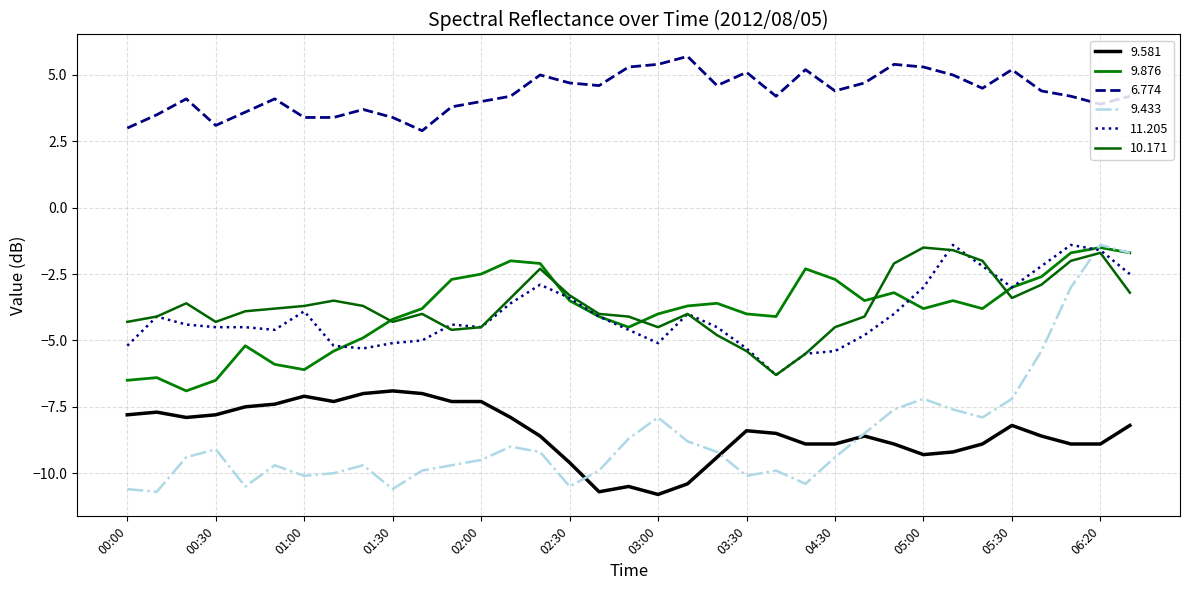

True or false: 10.171 and 6.774 intersect in this chart.

False